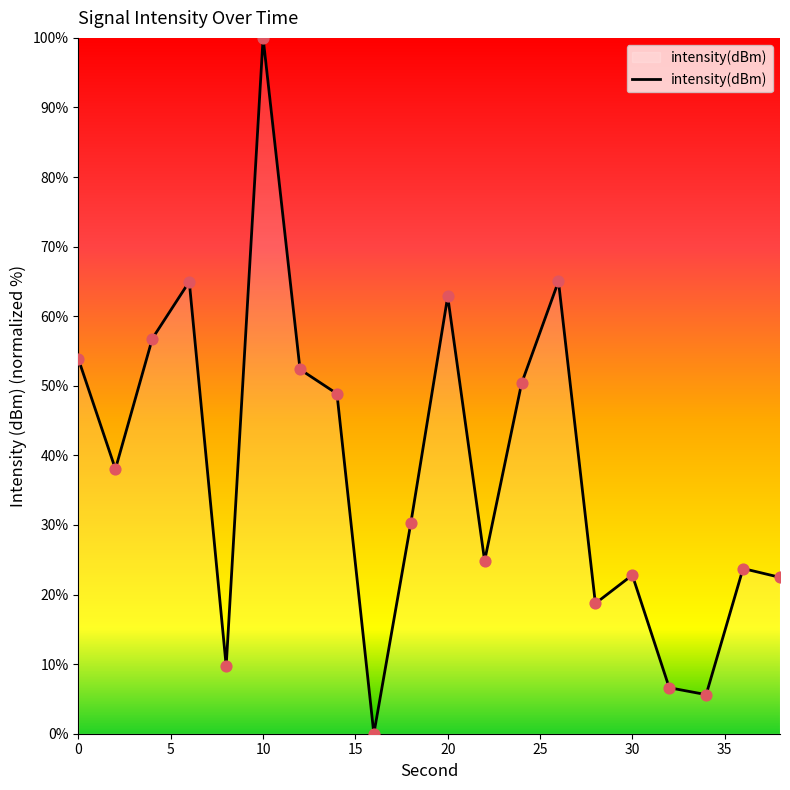

What is the difference between the maximum and minimum values?

100.0